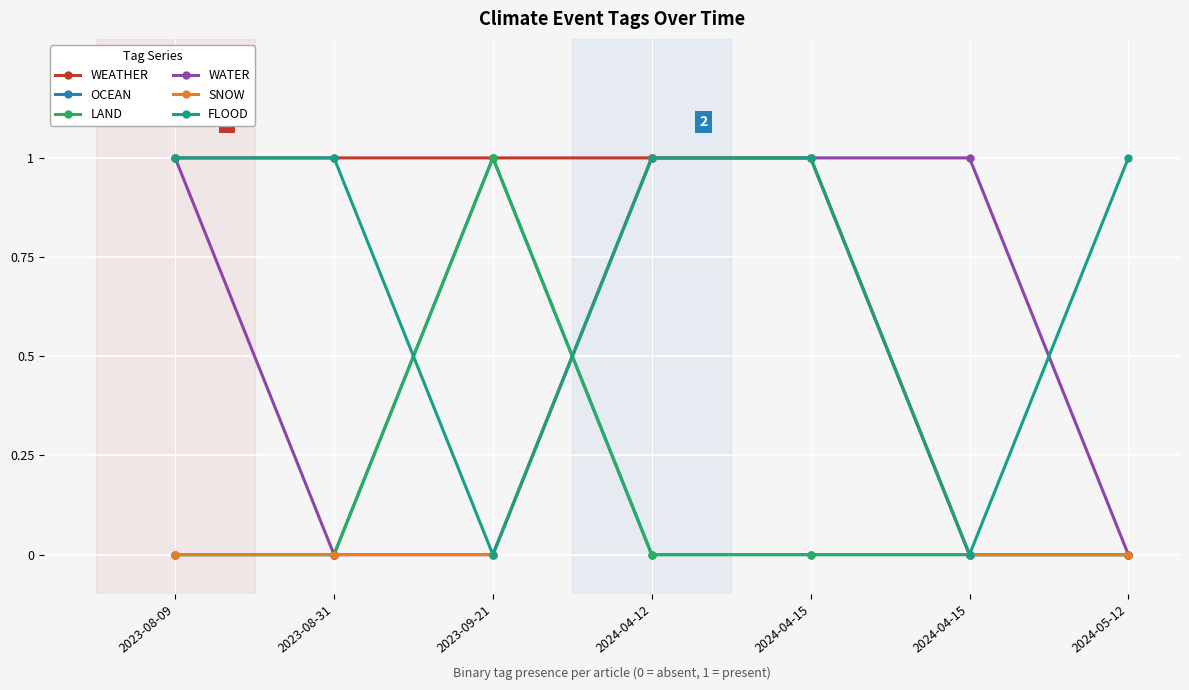

How many times do WATER and LAND cross each other?

1